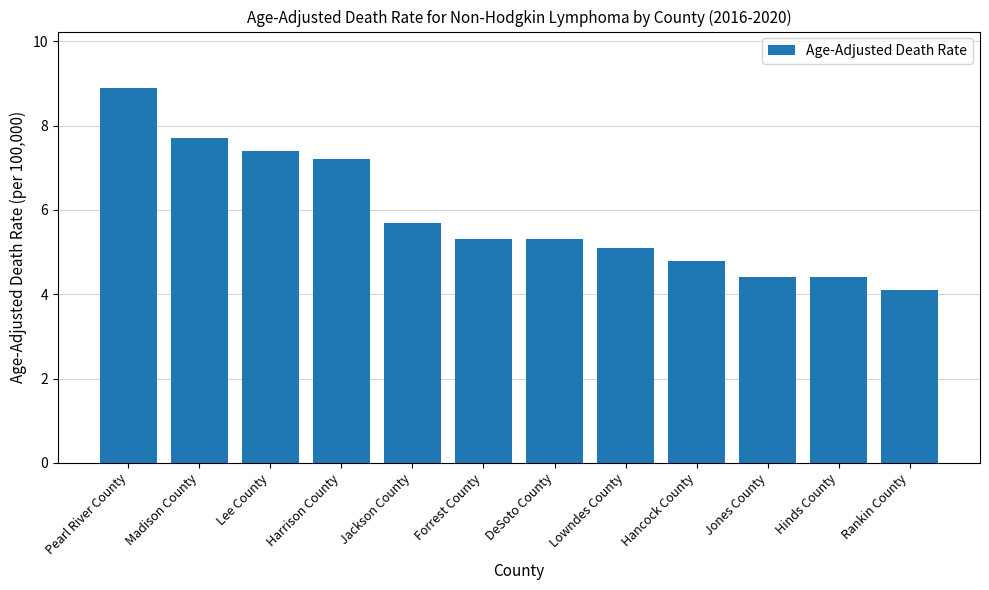

How many bars are there in total?

12